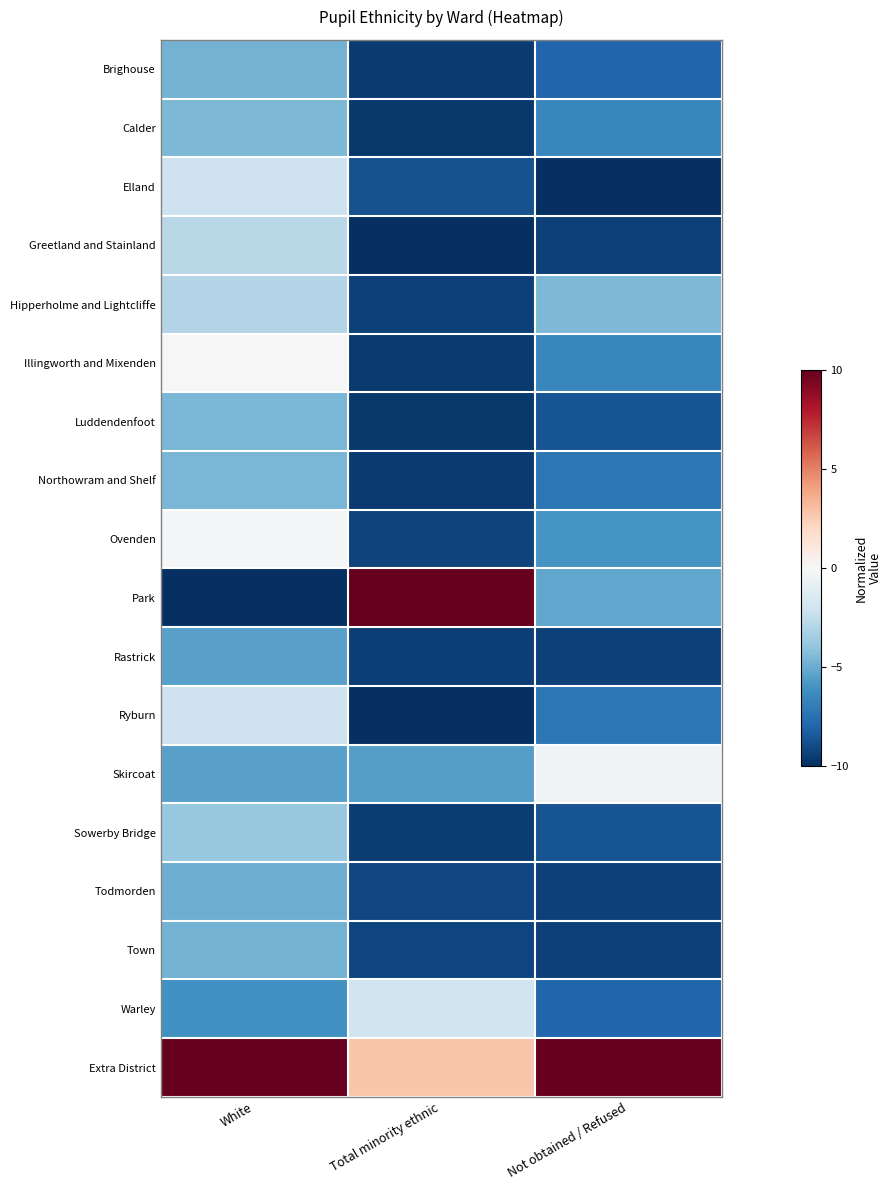

What is the greatest value displayed?

10.0